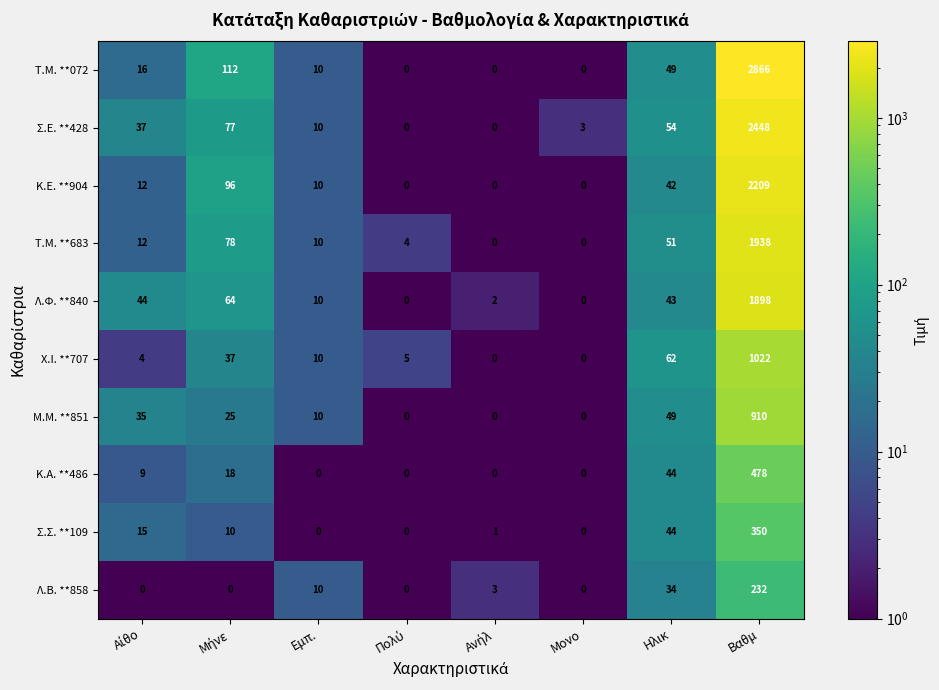

The Τ.Μ. **683 series shows 1938 at Βαθμ. True or false?

True